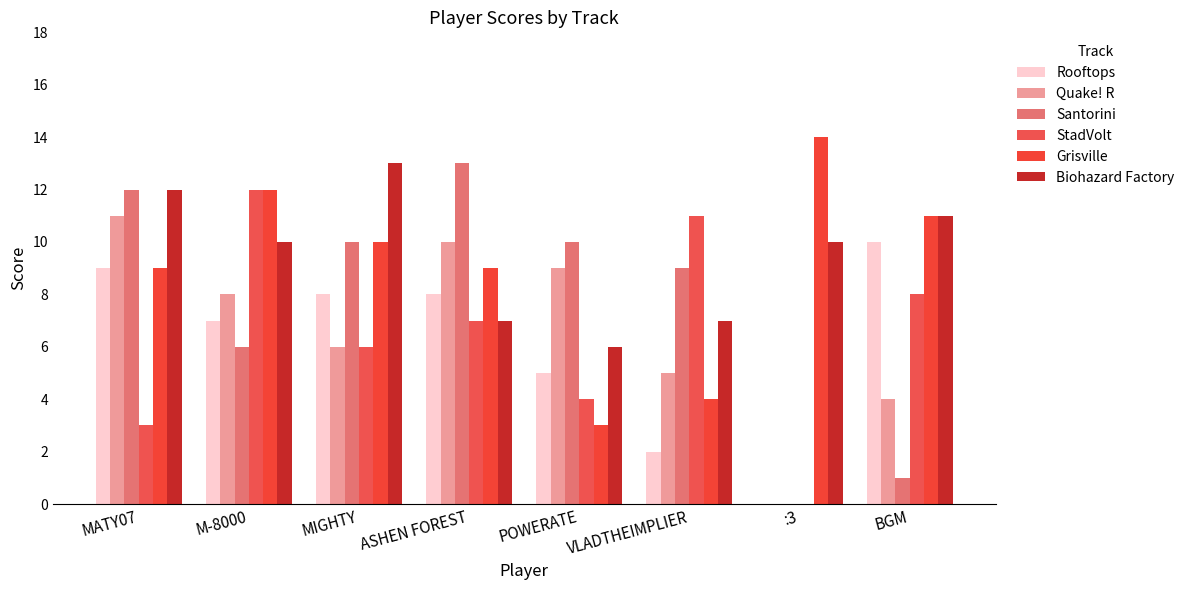

What is the difference between the Rooftops values at ASHEN FOREST and VLADTHEIMPLIER?

6